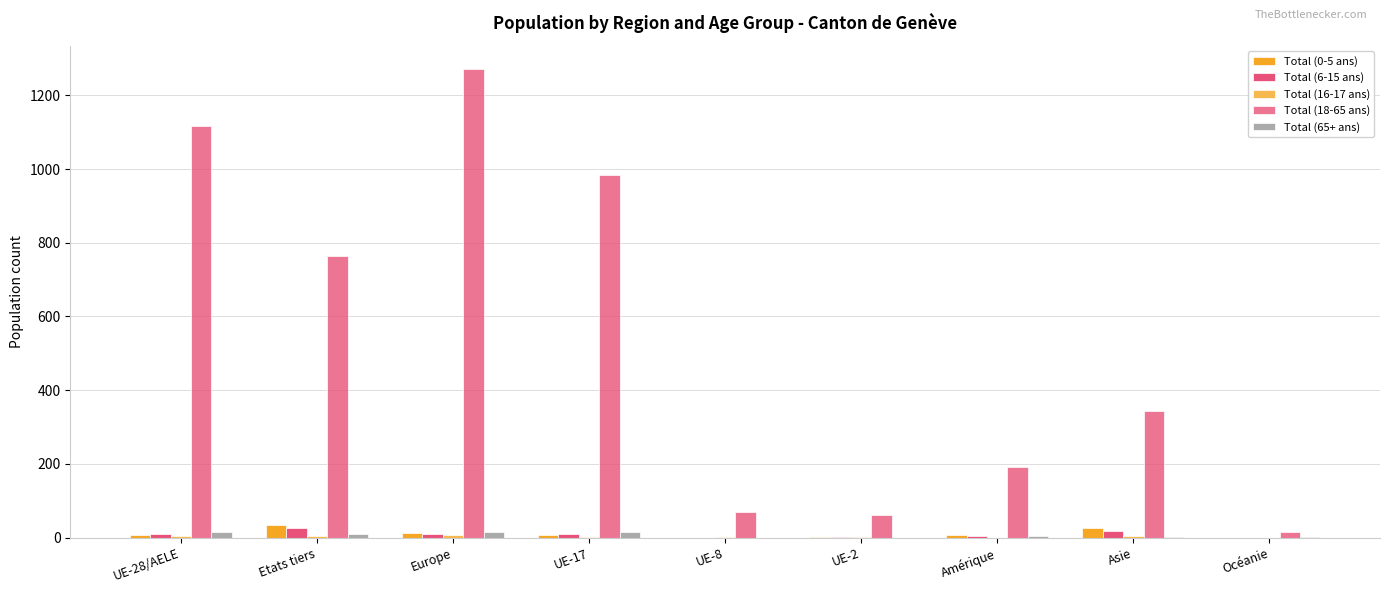

Are the bars horizontal?

No